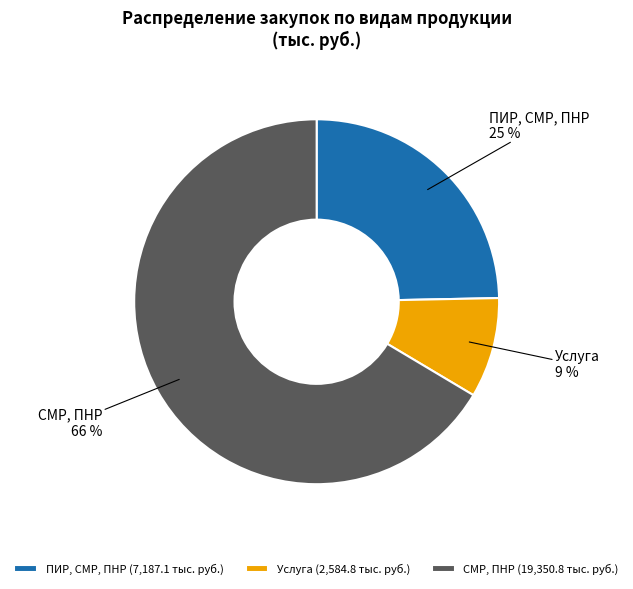

What is the smallest slice in the pie chart?

Услуга